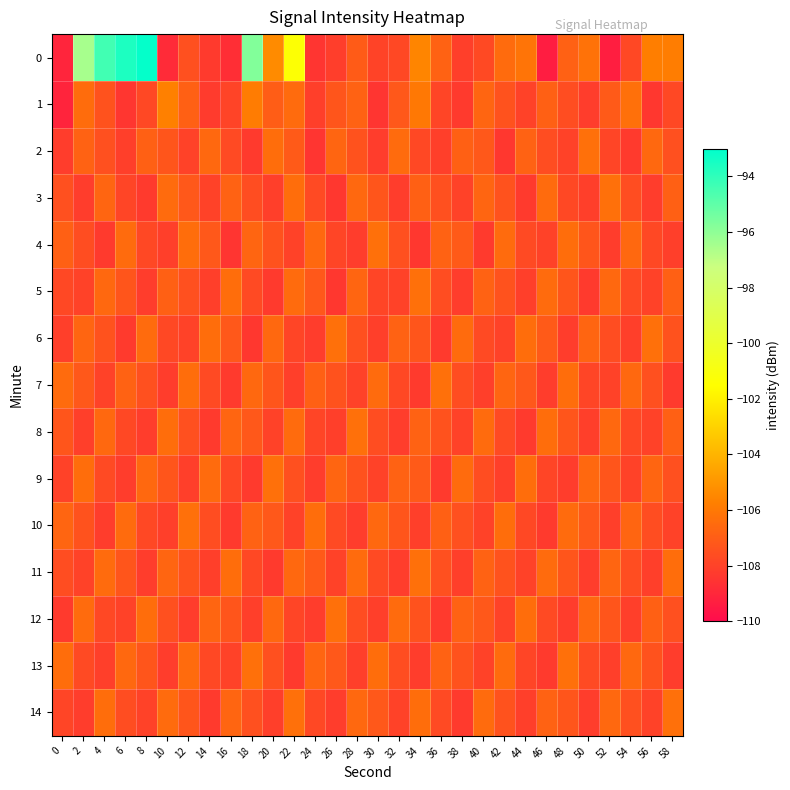

Between 16 and 4, which is larger?

4